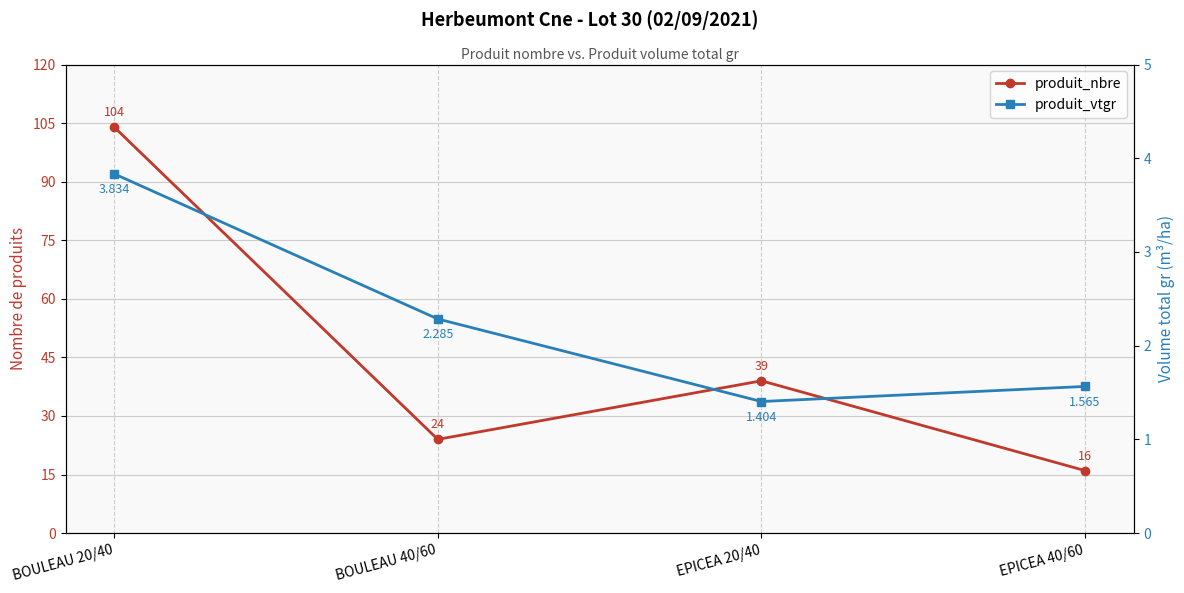

What is the highest value of the produit_nbre series?

104.0